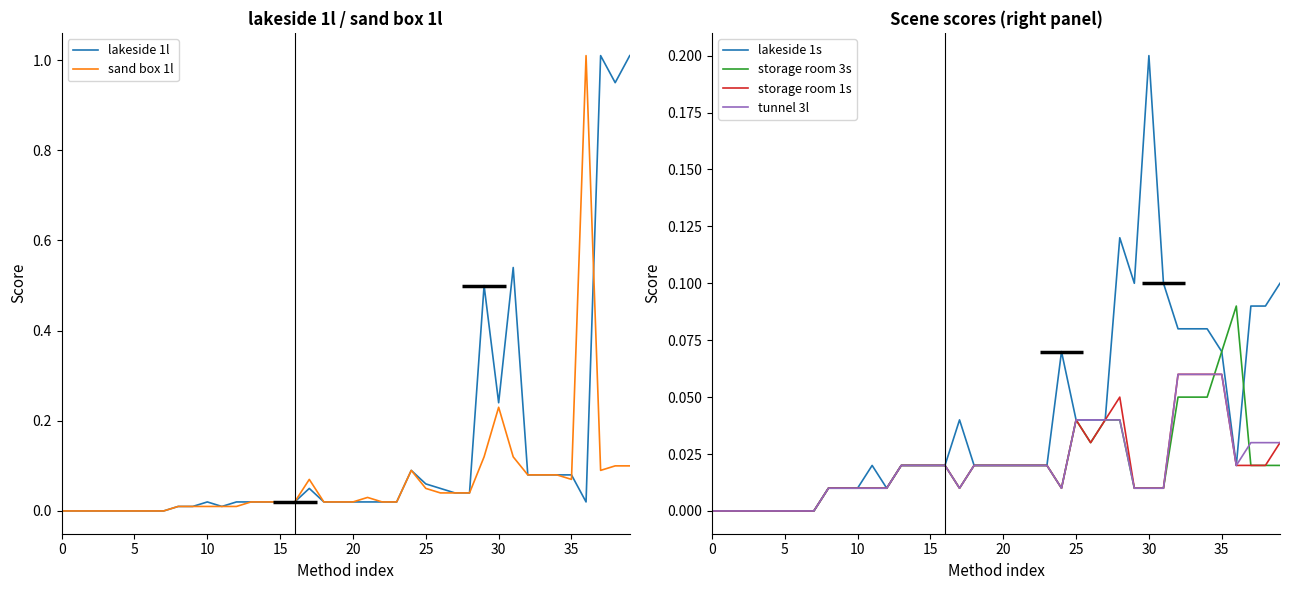

True or false: lakeside 1s has a value of 0.2 at 30.

True